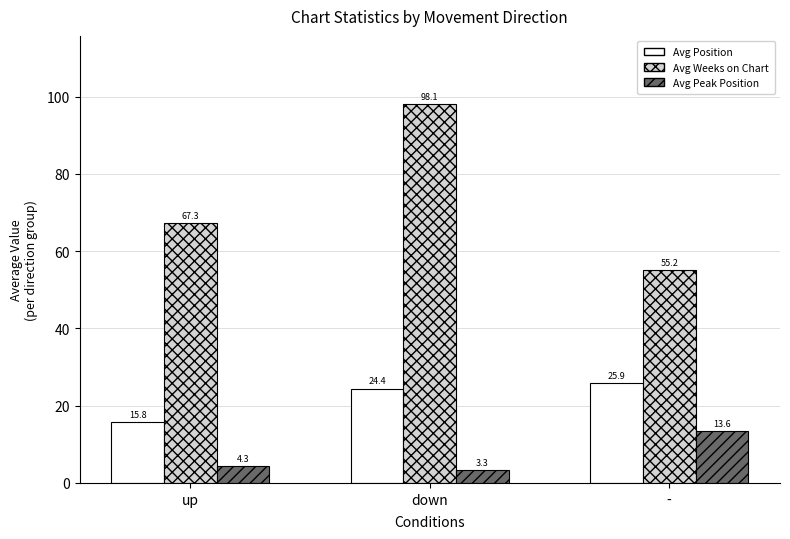

How many values in the Avg Position series exceed 24?

2